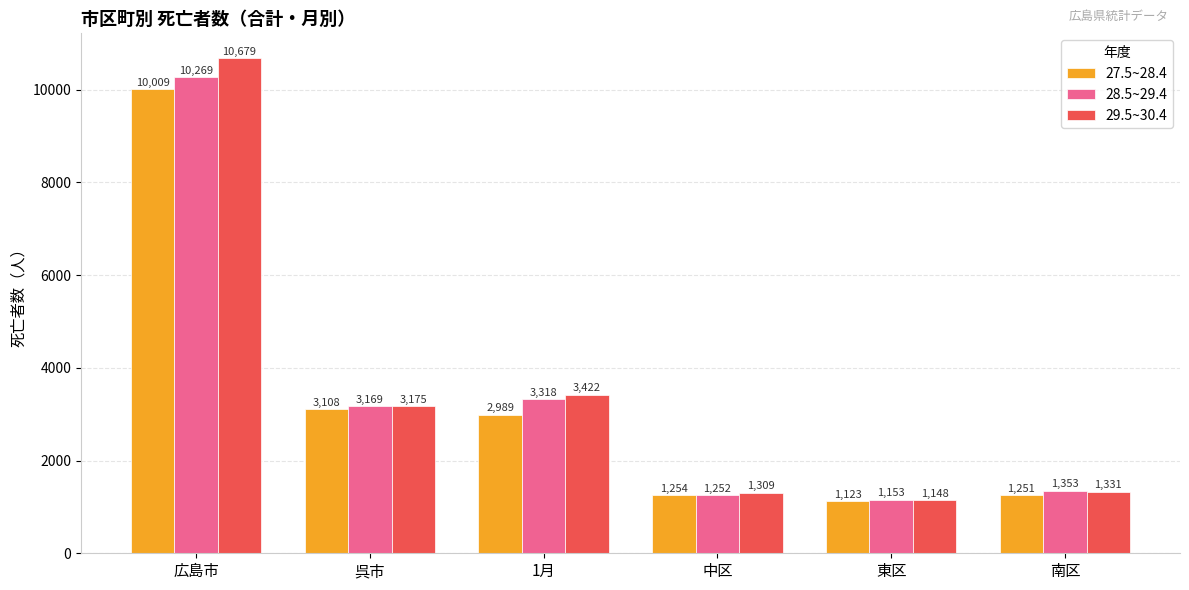

At how many categories does at least one series exceed 8519?

1